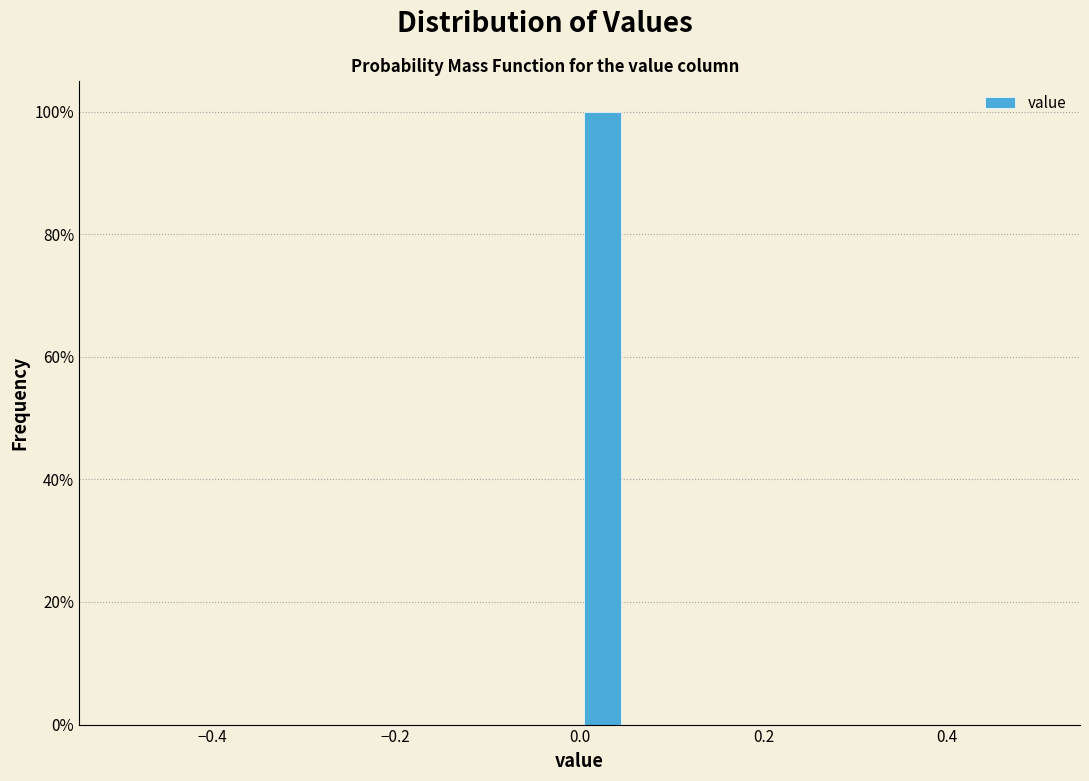

Read against the x-axis, roughly where is the centre of the tallest bar?

0.02